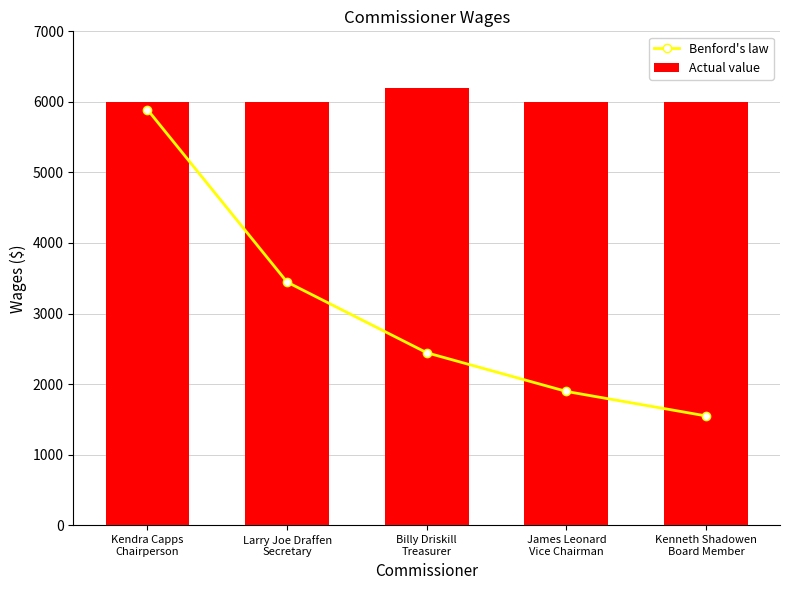

Which series changed the most between Larry Joe Draffen
Secretary and James Leonard
Vice Chairman?

Benford's law